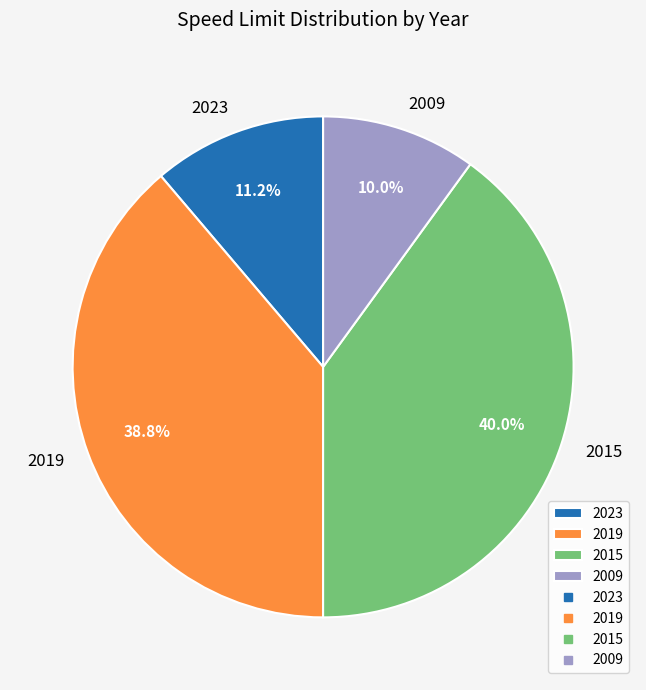

Which category has the biggest portion of the pie?

2015